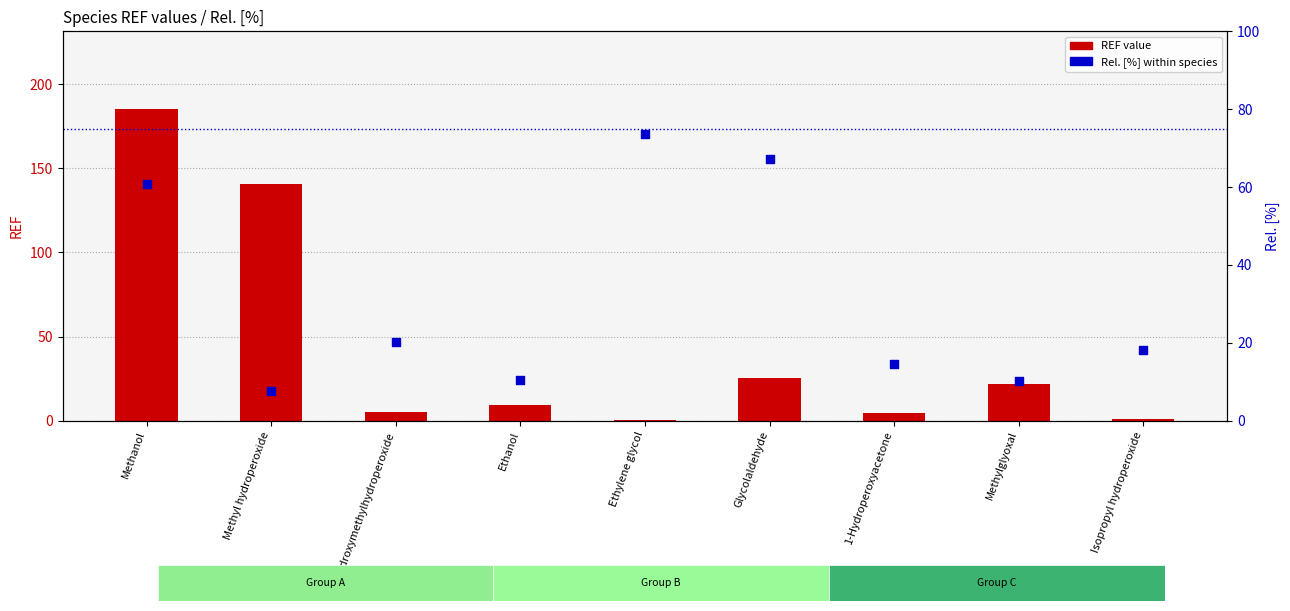

Is the value of Rel. [%] at Methanol greater than the value of REF value at Methanol?

No